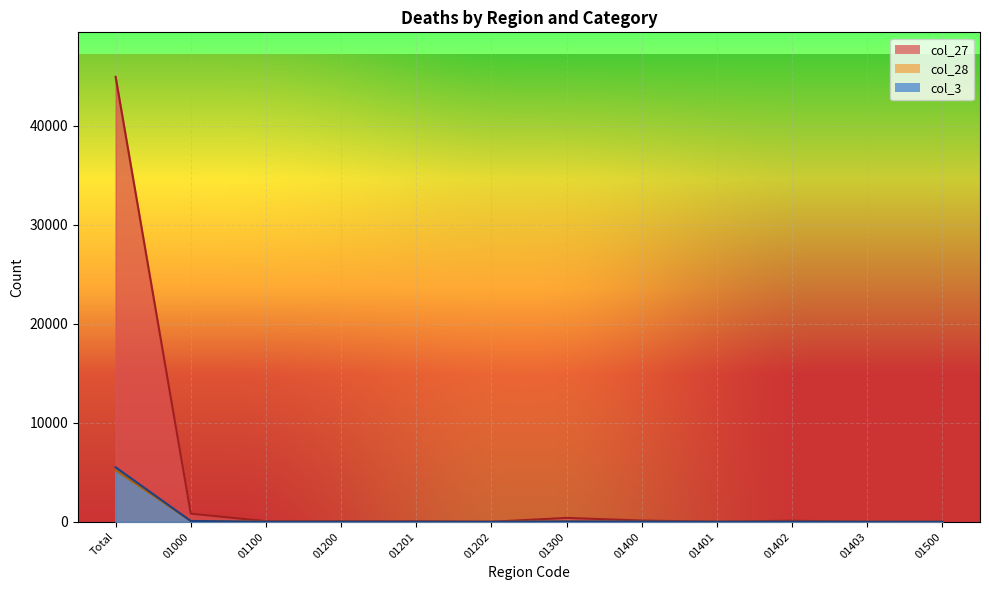

How many data points in col_28 are less than 10?

6